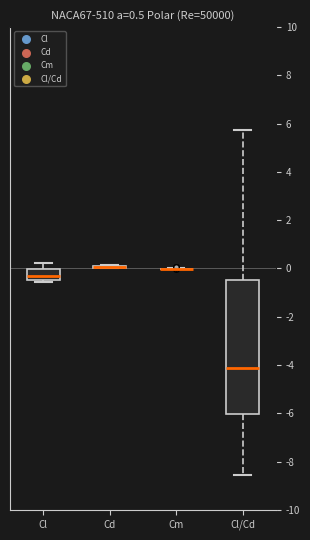

Comparing the boxes themselves (not the whiskers), which one is the tallest?

Cl/Cd